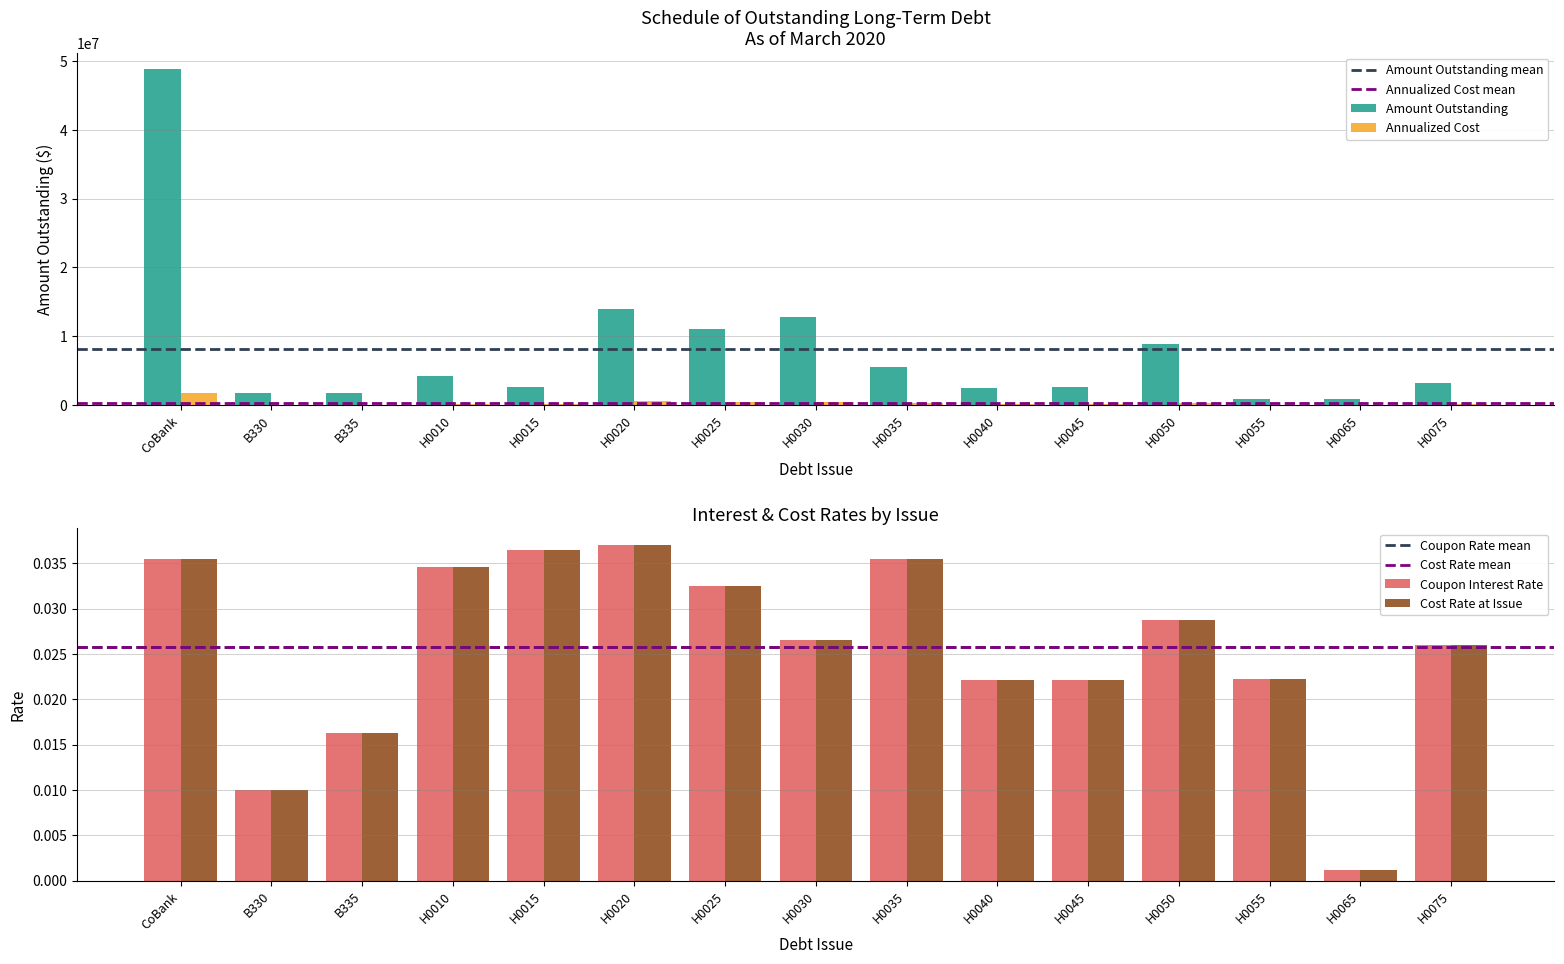

How many bars are there in total?

60